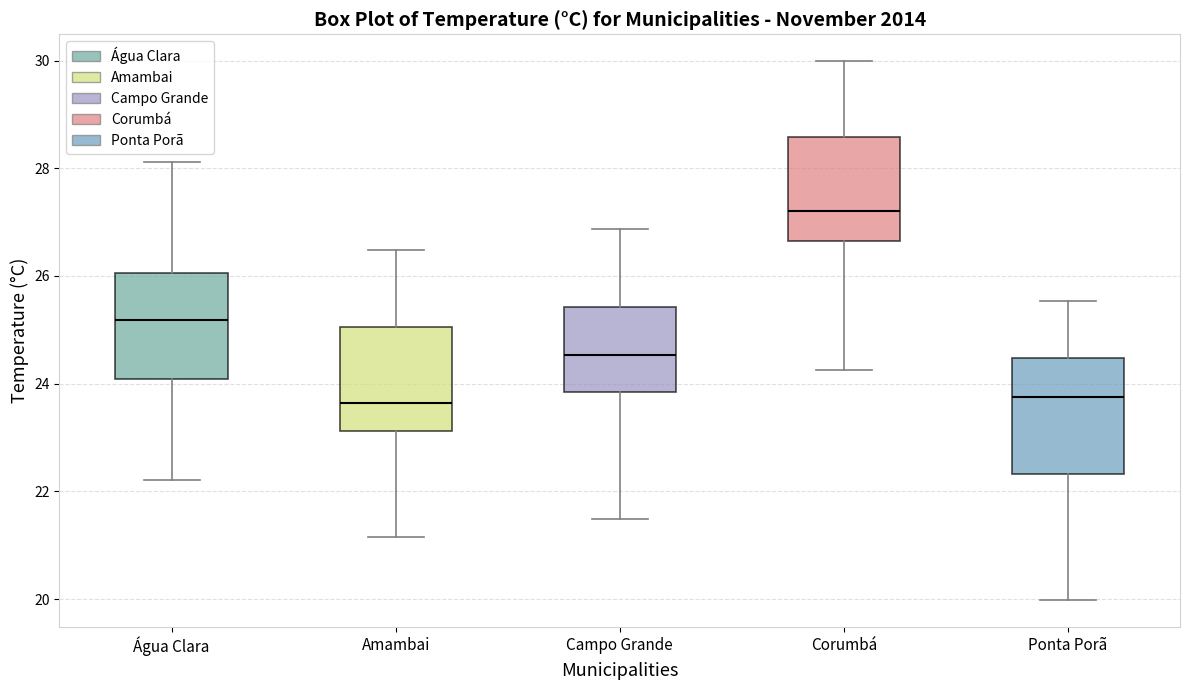

Where is the lower edge of the box for Campo Grande on the y-axis? The values are not printed on the chart, so give them approximately, as read against the axis.

23.8